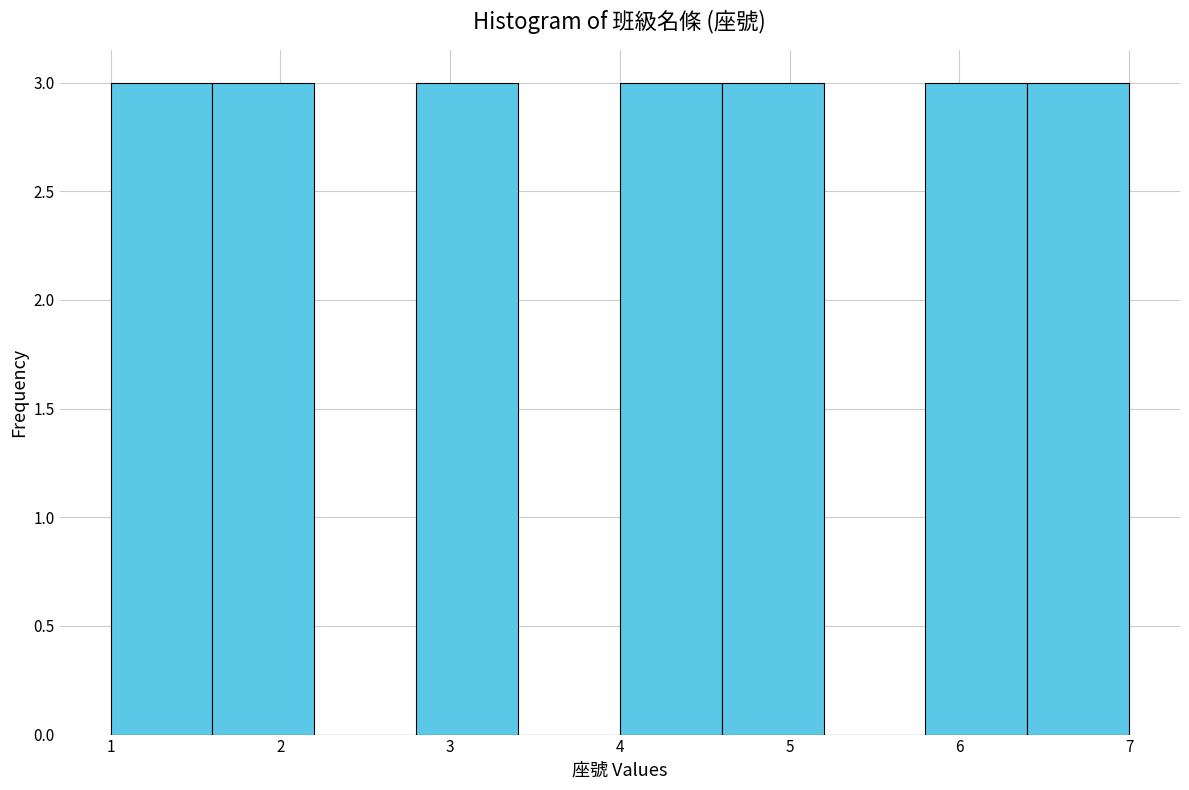

Reading left to right, list every bar in this chart as the range it spans on the x-axis followed by its height. The values are not printed on the chart, so give them approximately, as read against the axis.

1.0 to 1.6: 3
1.6 to 2.2: 3
2.2 to 2.8: 0
2.8 to 3.4: 3
3.4 to 4.0: 0
4.0 to 4.6: 3
4.6 to 5.2: 3
5.2 to 5.8: 0
5.8 to 6.4: 3
6.4 to 7.0: 3